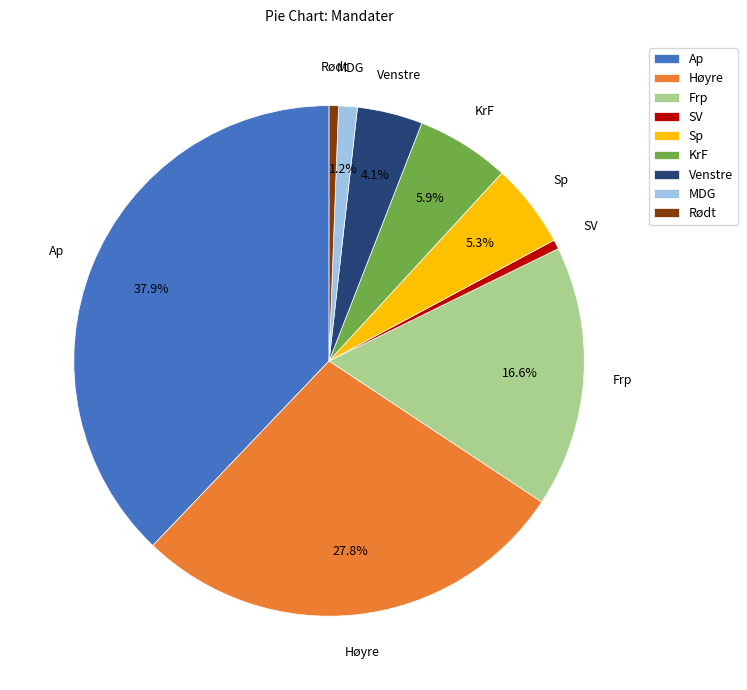

To the nearest percent, what percentage of the pie is MDG?

1%